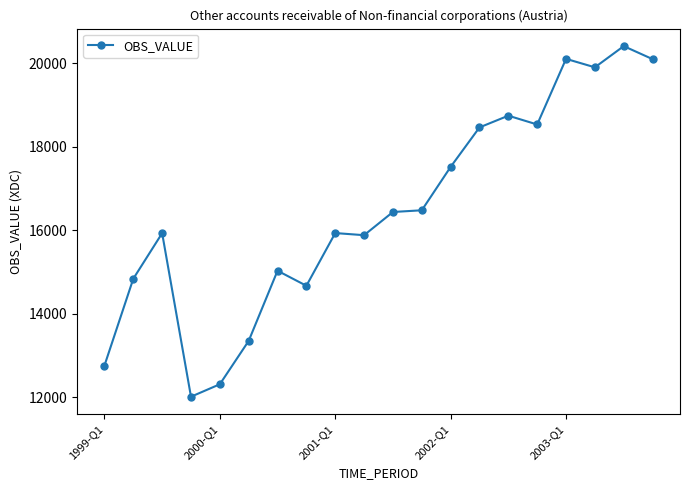

What is the maximum value shown in the chart?

20414